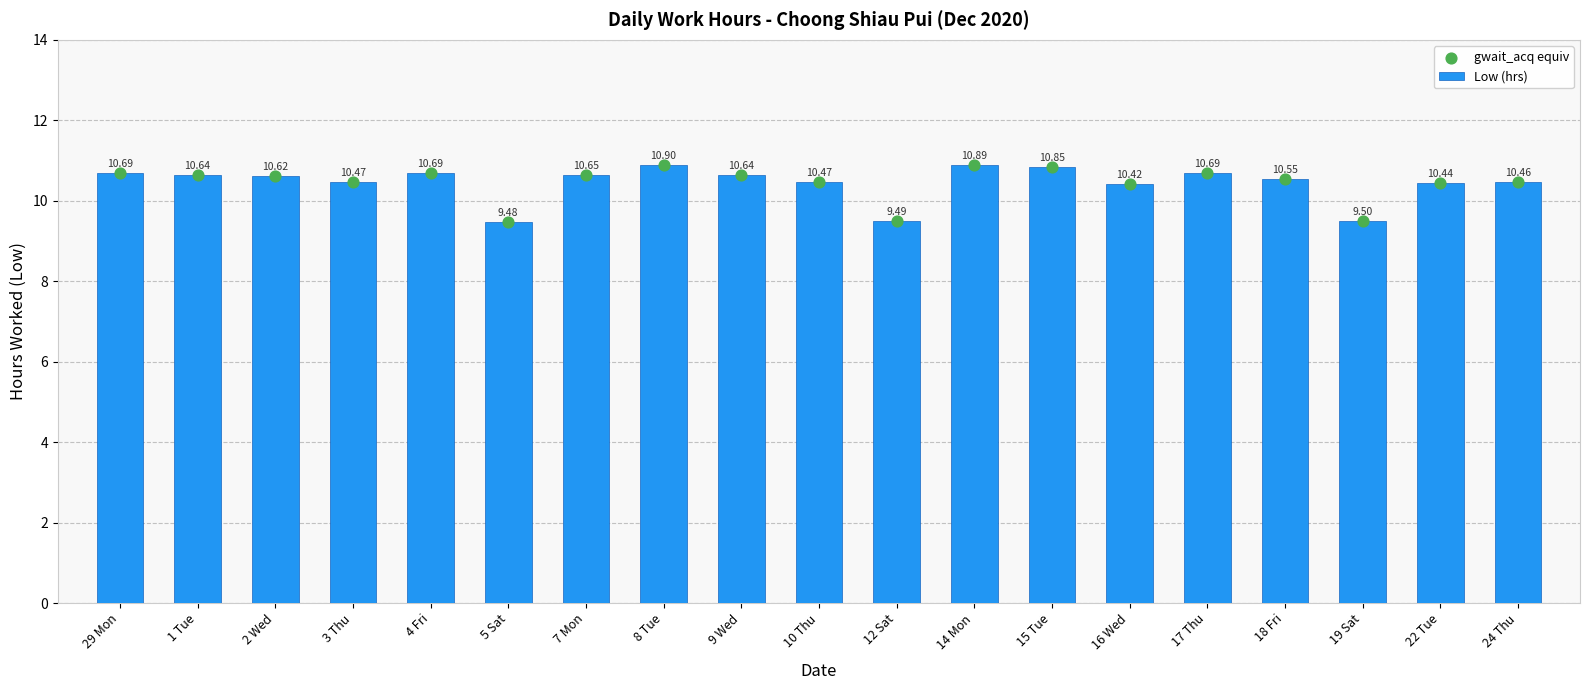

Which series reaches the minimum Y coordinate?

Low (hrs)